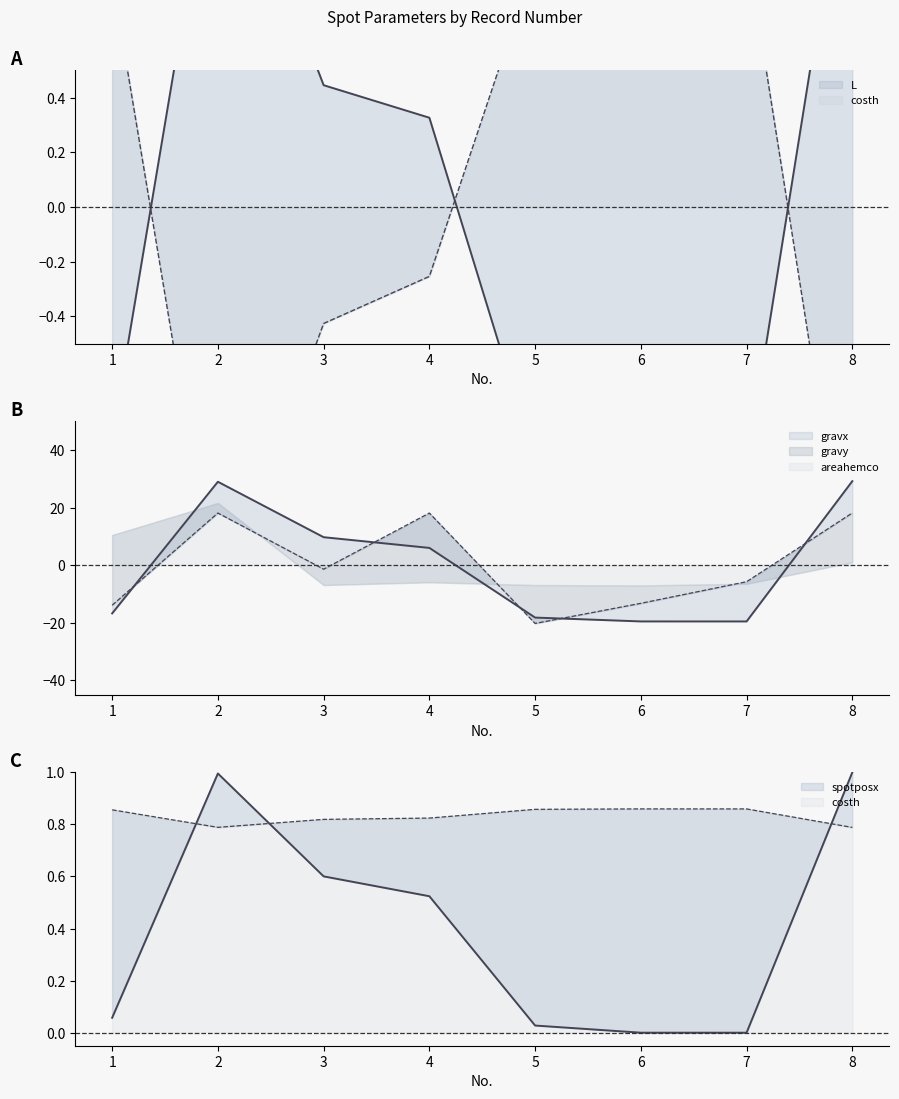

Is it true that spotposx equals 0.1 at 1?

True